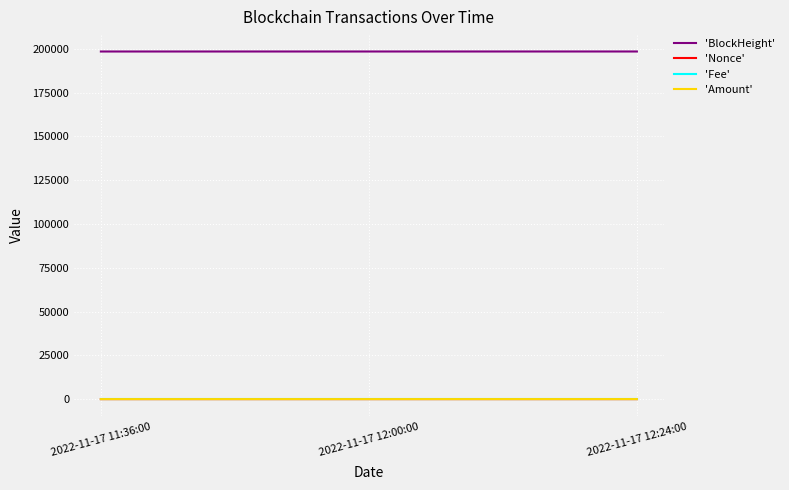

The value of 'BlockHeight' at 2022-11-17 12:00:00 is 57605.1. True or false?

False